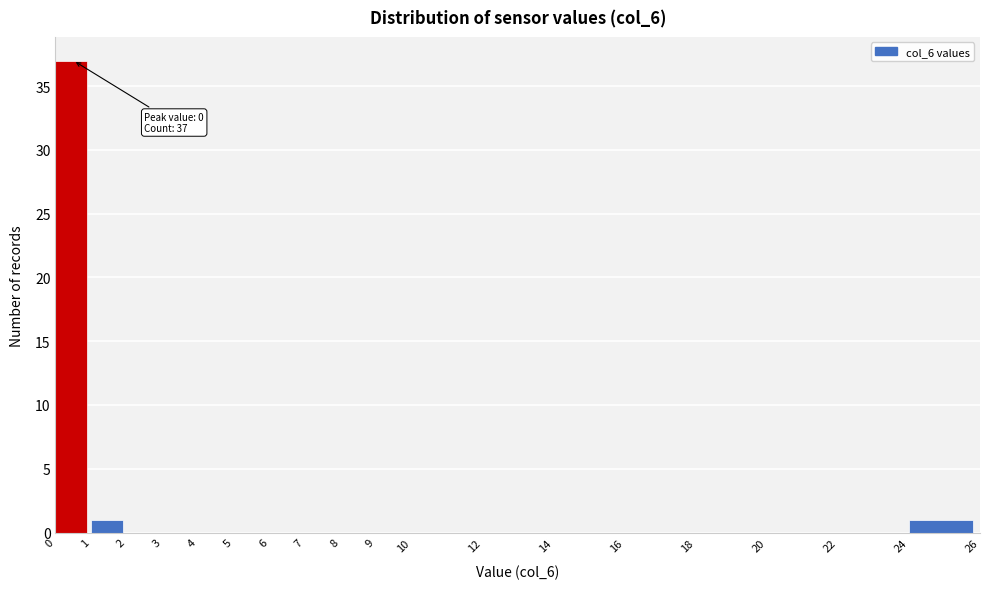

Over which range of the x-axis is the bar tallest?

0 to 1